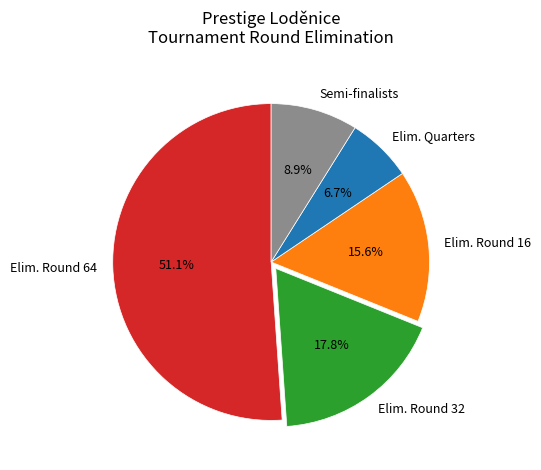

What is the largest slice in the pie chart?

Elim. Round 64